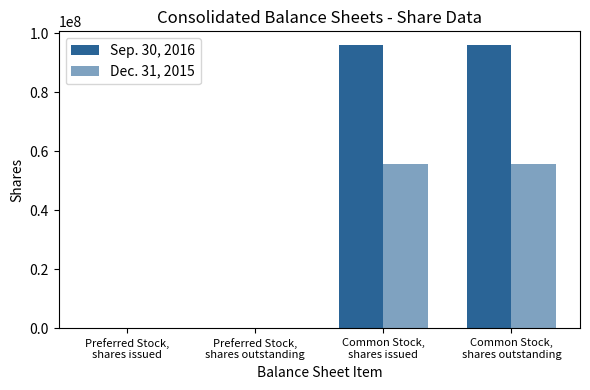

How many series are shown in this chart?

2